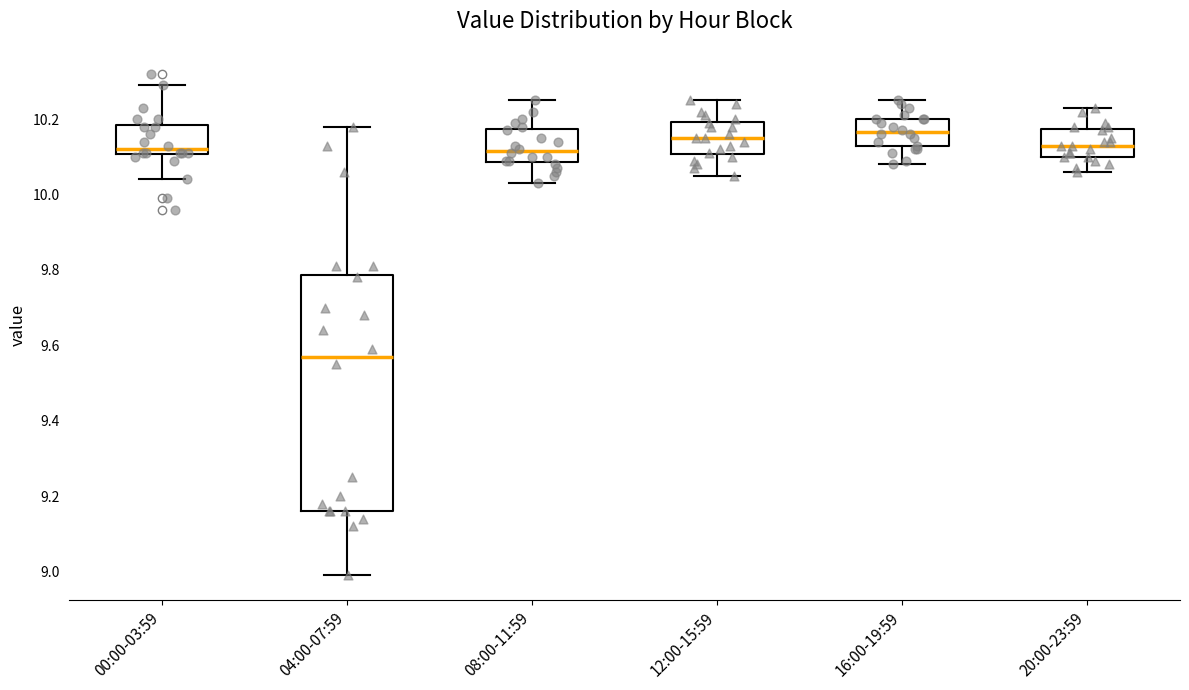

Reading left to right, read every box against the y-axis: the position of its median line, the range the box covers, and the ends of its whiskers. The values are not printed on the chart, so give them approximately, as read against the axis.

00:00-03:59: median 10.12, box 10.10 to 10.18, whiskers 10.04 to 10.30
04:00-07:59: median 9.58, box 9.16 to 9.78, whiskers 9.00 to 10.18
08:00-11:59: median 10.12, box 10.08 to 10.18, whiskers 10.04 to 10.26
12:00-15:59: median 10.16, box 10.10 to 10.20, whiskers 10.06 to 10.26
16:00-19:59: median 10.16, box 10.12 to 10.20, whiskers 10.08 to 10.26
20:00-23:59: median 10.14, box 10.10 to 10.18, whiskers 10.06 to 10.24